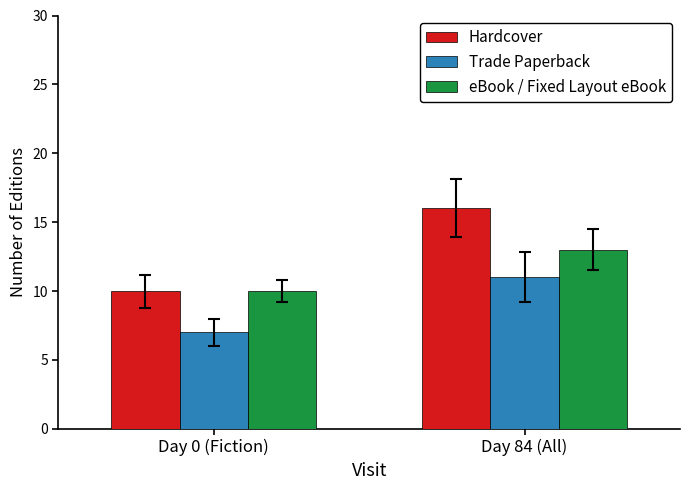

What is the label of the 1st bar from the right?

Day 84 (All)